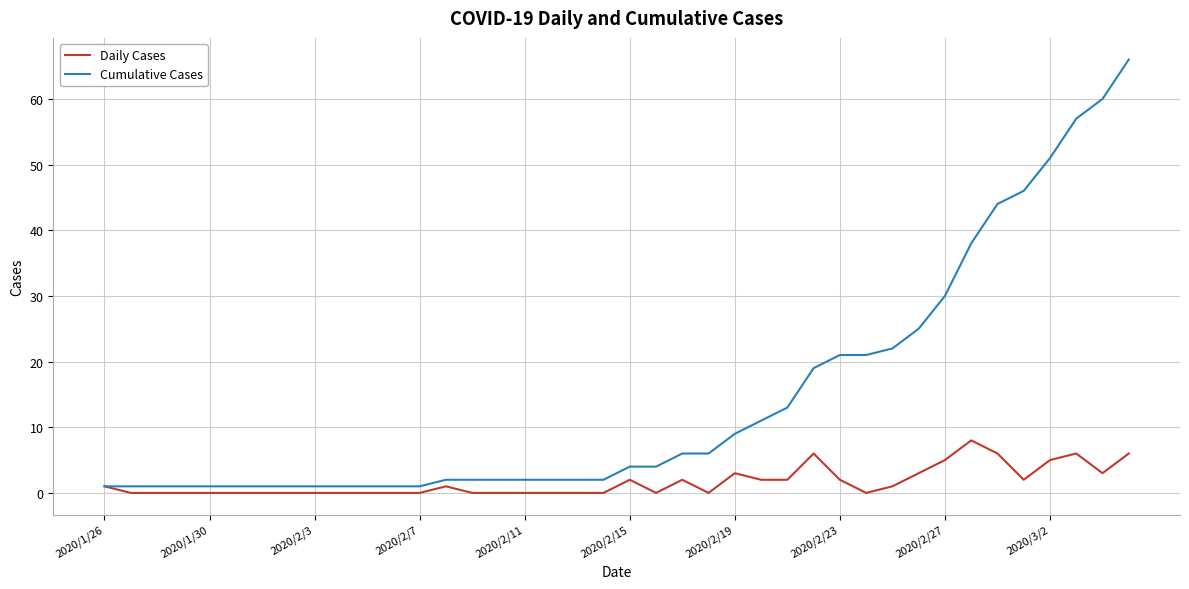

What is the average value of the Daily Cases series?

2